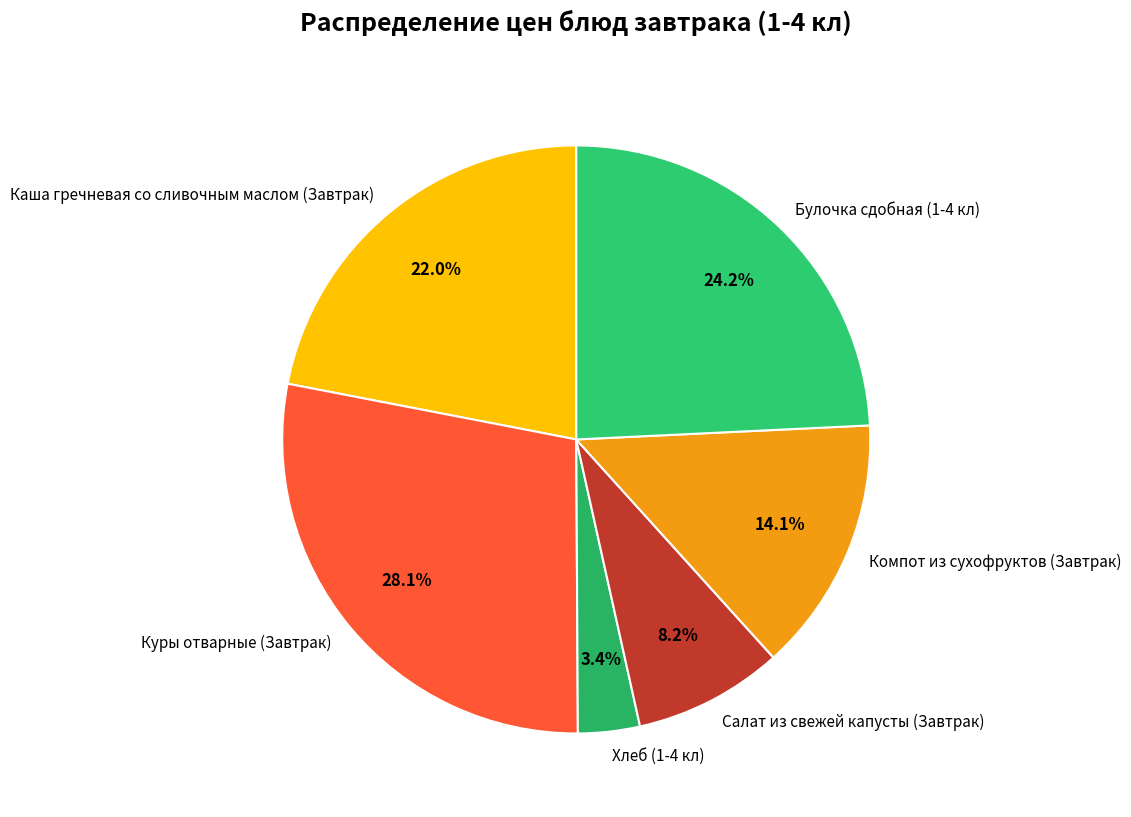

Is it true that Куры отварные (Завтрак) is 42% of the pie?

False